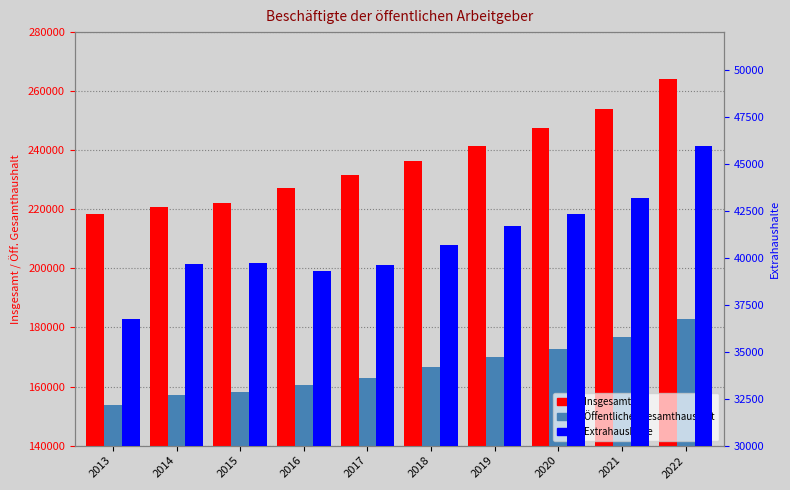

Is it true that Insgesamt equals 247675 at 2020?

True